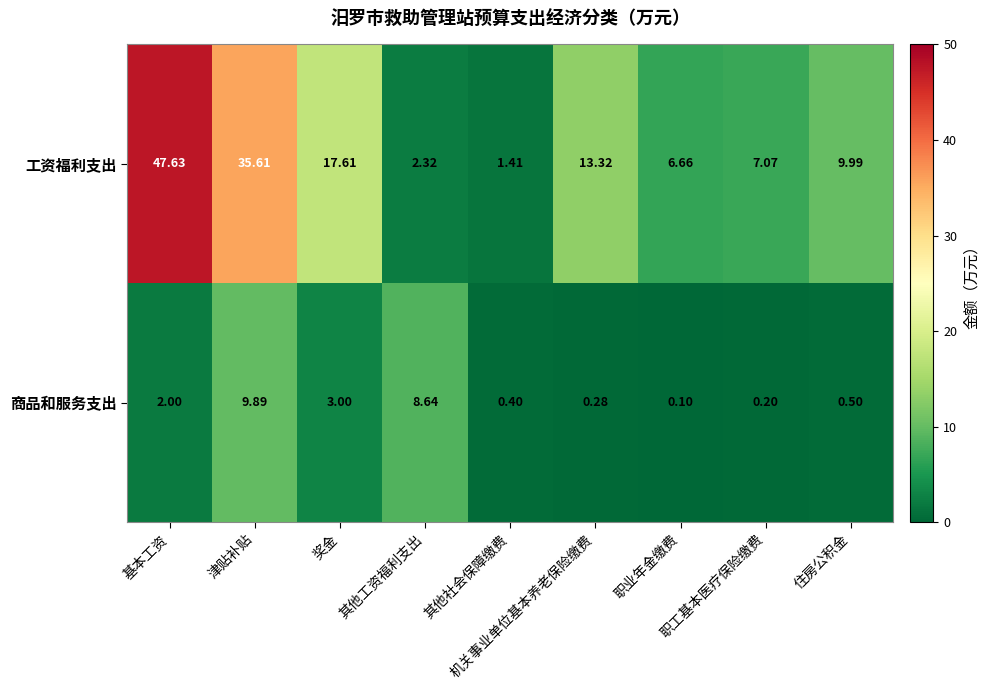

What is the difference between the highest and lowest values at 机关事业单位基本养老保险缴费?

13.0